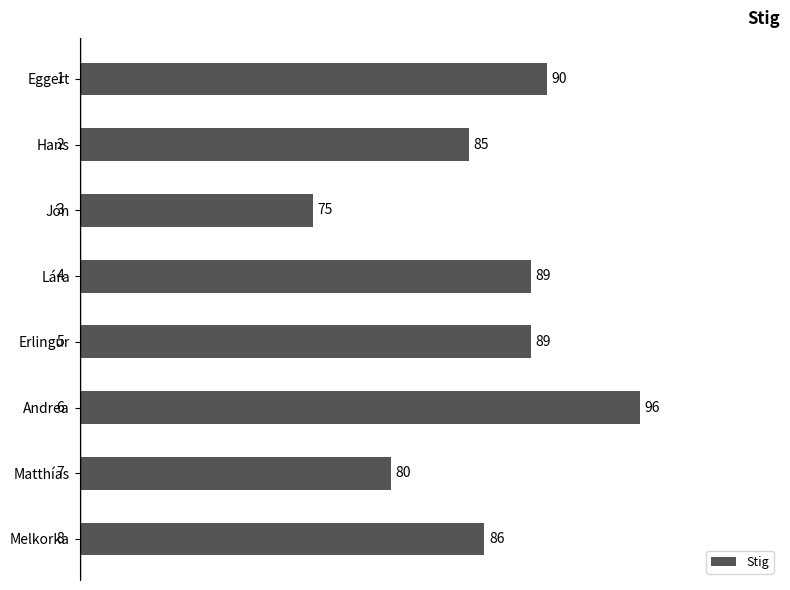

The value at Erlingur is 19. True or false?

False